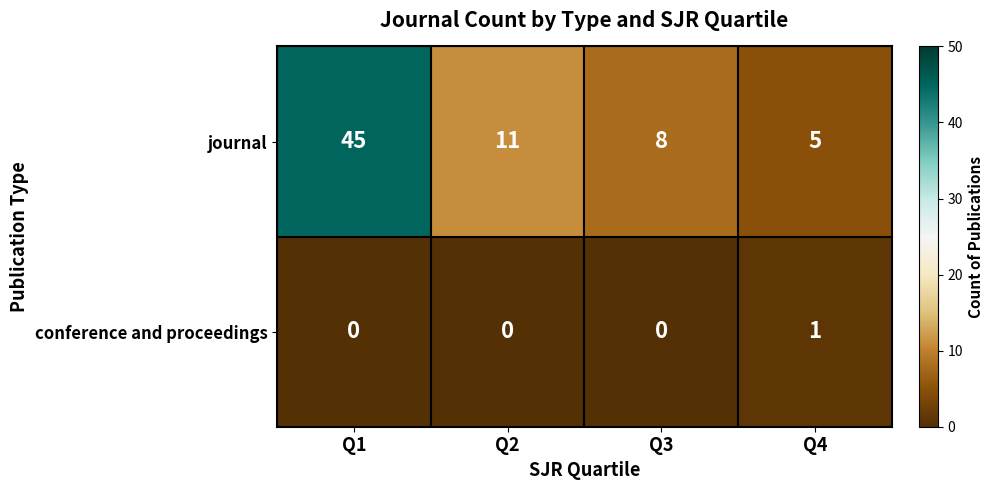

List the series in order of their overall mean, lowest first.

conference and proceedings, journal